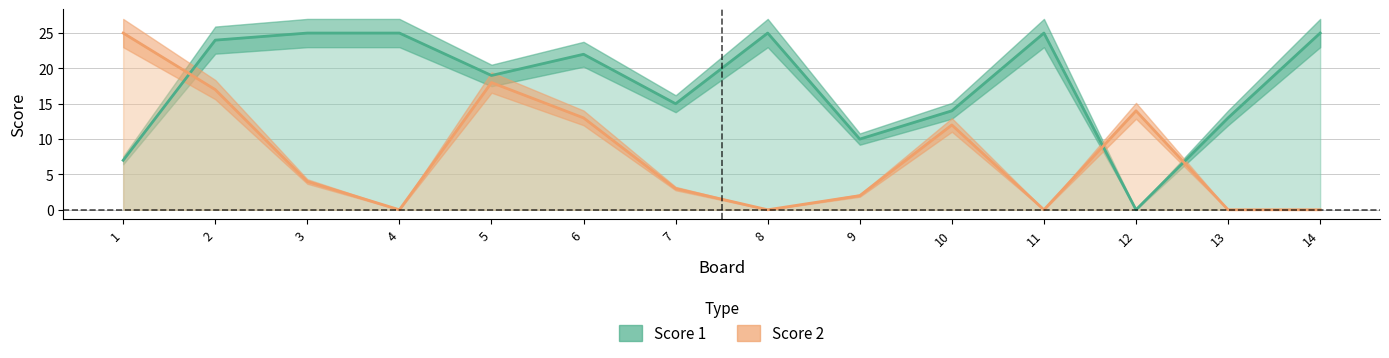

Reading right to left, list all the values displayed in this chart.

Score 1: 14=25	13=13	12=0	11=25	10=14	9=10	8=25	7=15	6=22	5=19	4=25	3=25	2=24	1=7
Score 2: 14=0	13=0	12=14	11=0	10=12	9=2	8=0	7=3	6=13	5=18	4=0	3=4	2=17	1=25